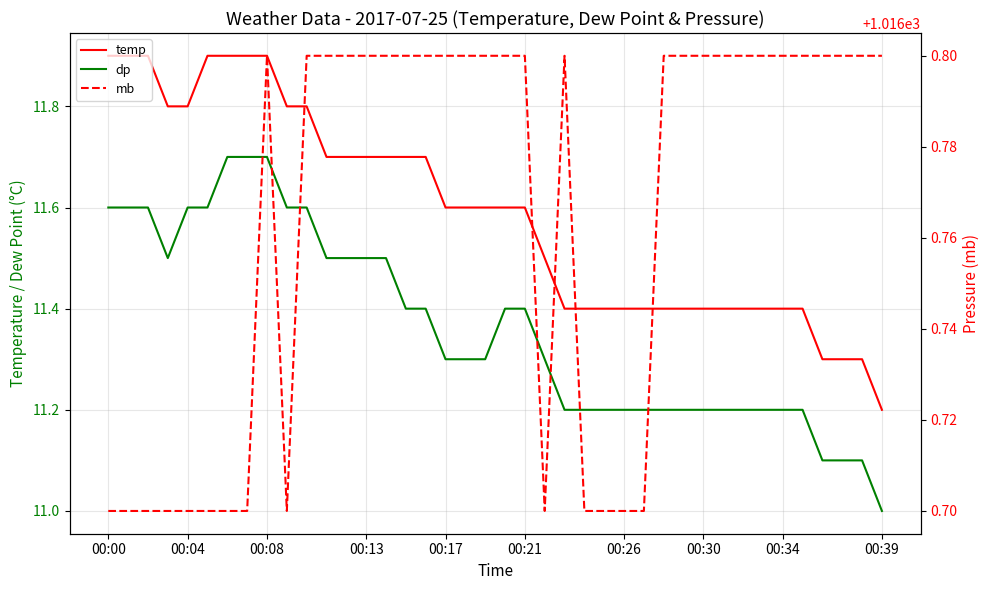

What is the sum of all mb values?

40670.6